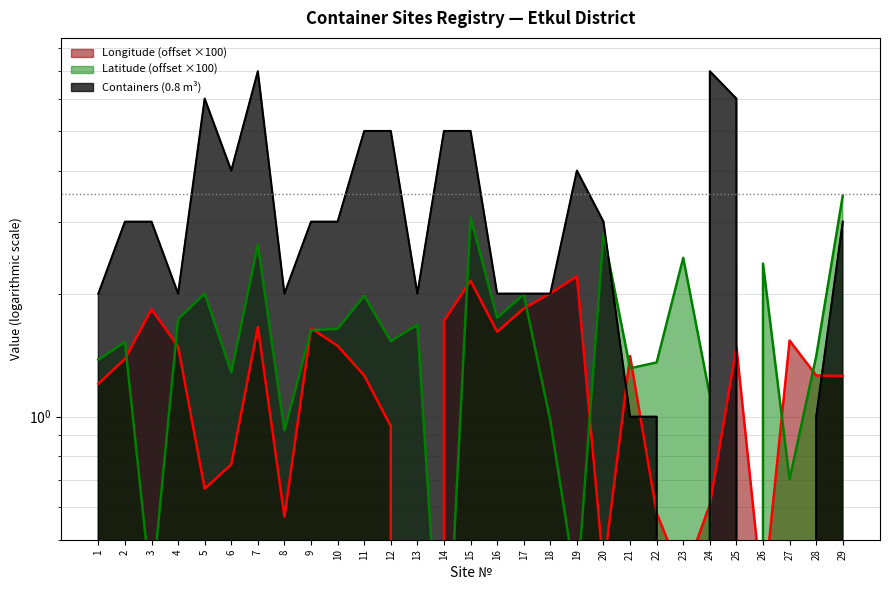

Which series has the largest total across all categories?

Containers (0.8m3)